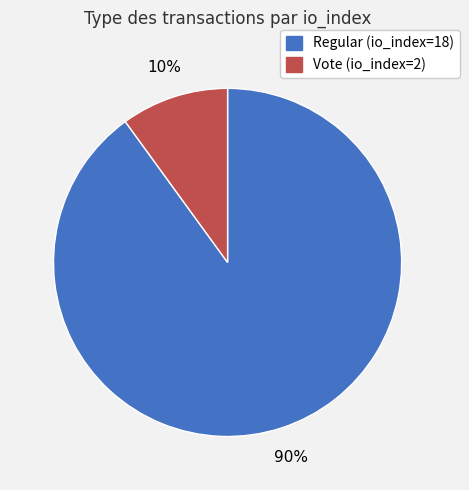

Does any single category account for the majority?

Yes